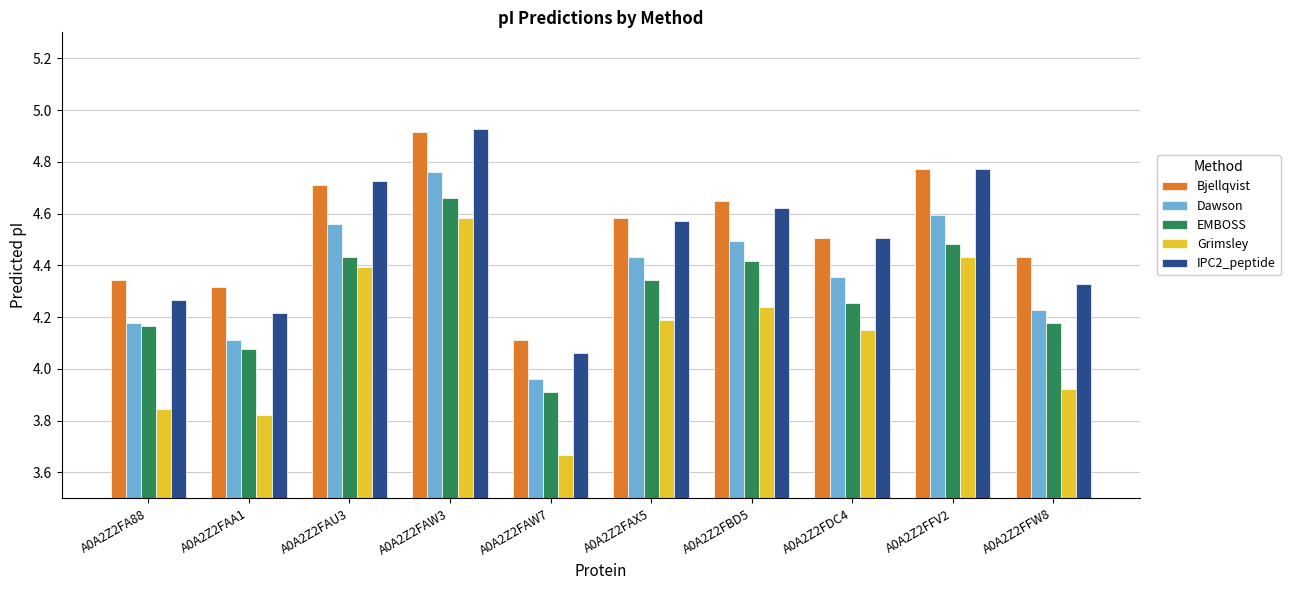

What is the label of the 9th bar from the right?

A0A2Z2FAA1